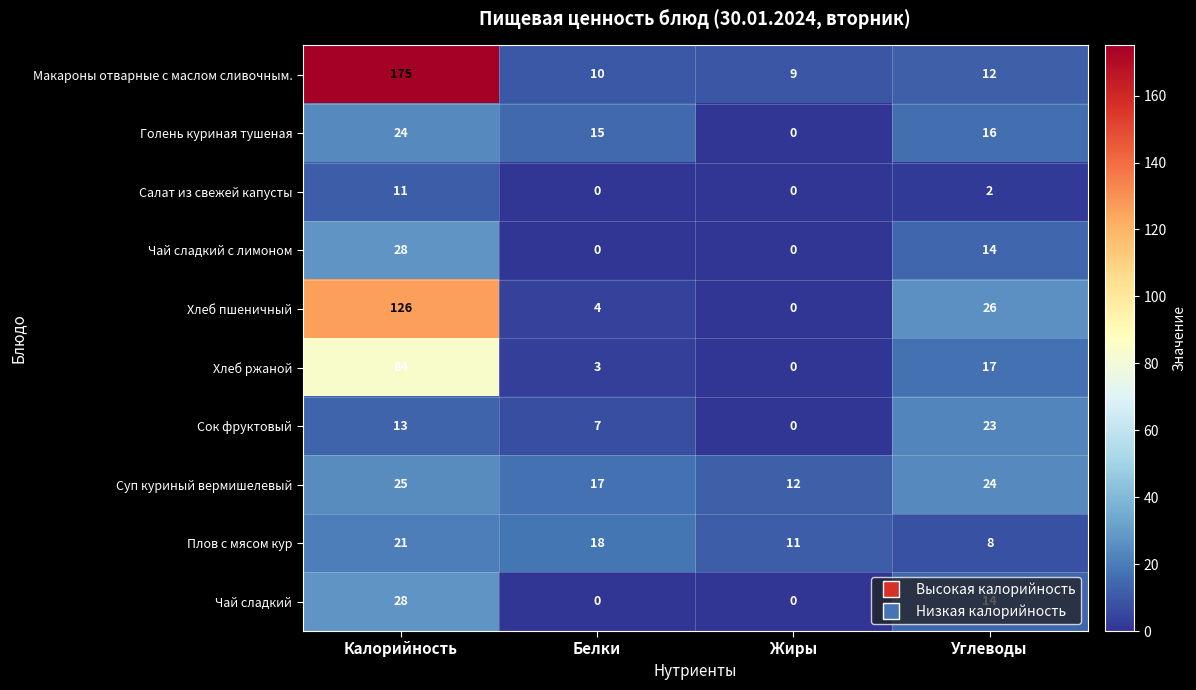

What is the greatest value displayed?

175